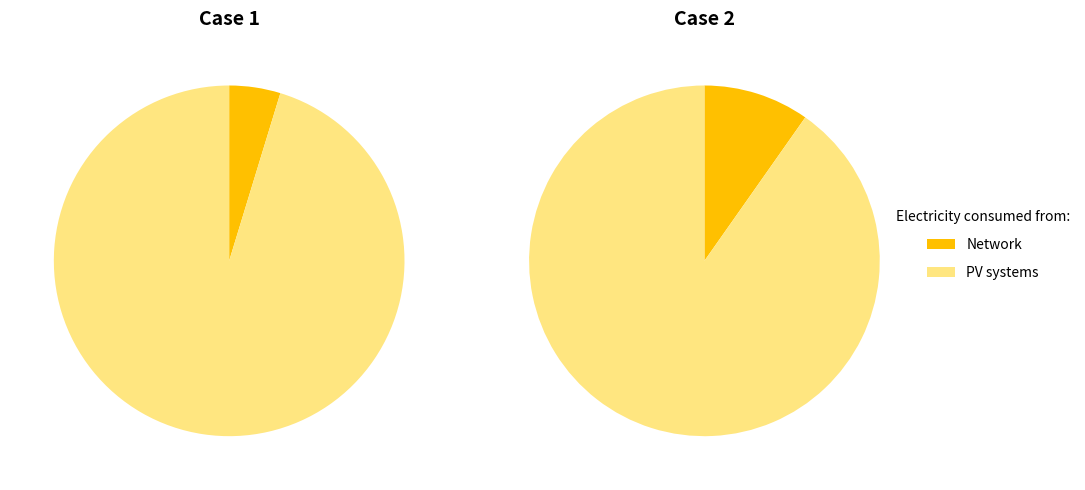

Do Row 2 (sec=12) and Row 1 (sec=5) together represent more than half of the pie?

Yes